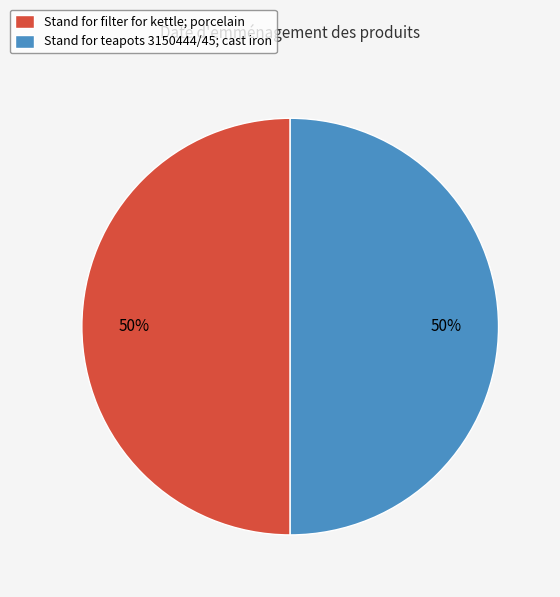

To the nearest percent, what is the combined percentage of Stand for filter for kettle; porcelain and Stand for teapots 3150444/45; cast iron?

100%